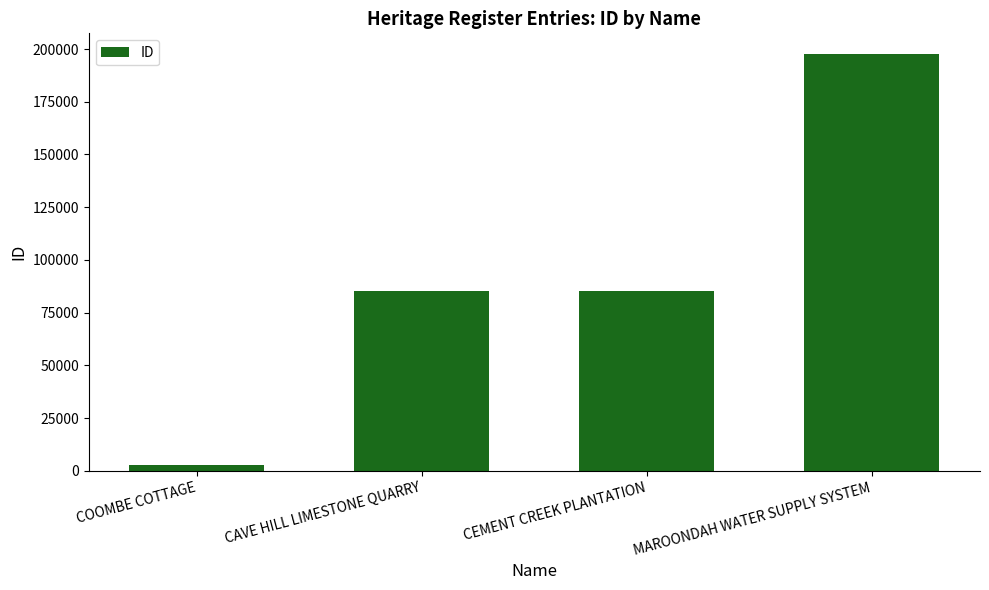

What is the maximum value shown in the chart?

197552